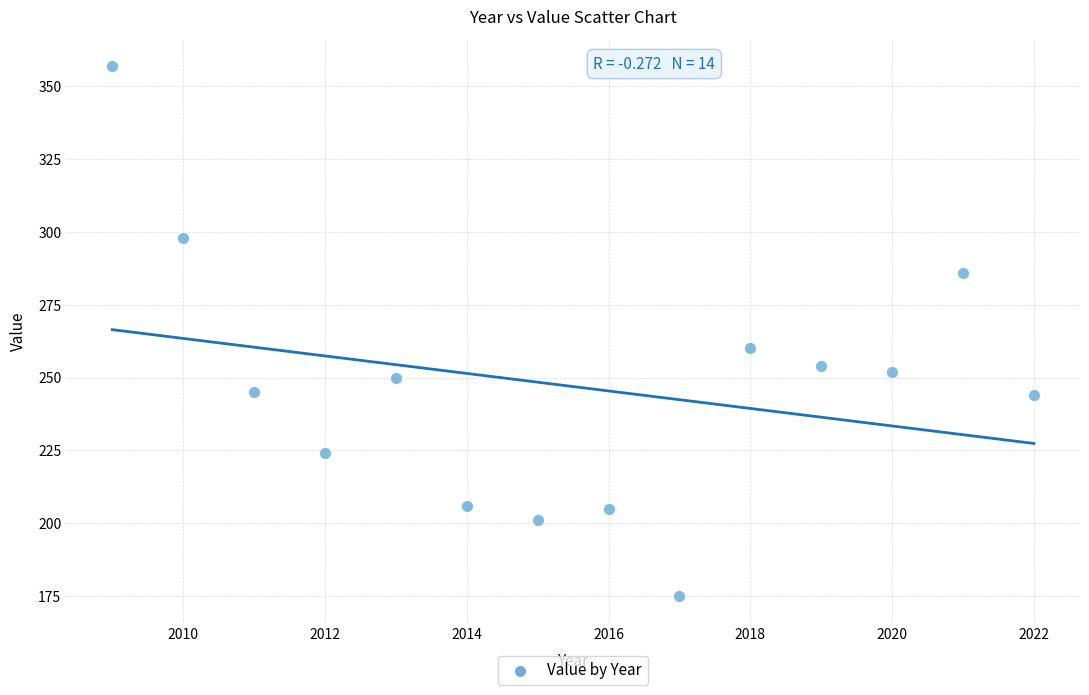

What Y value in the scatter plot is closest to 266?

260